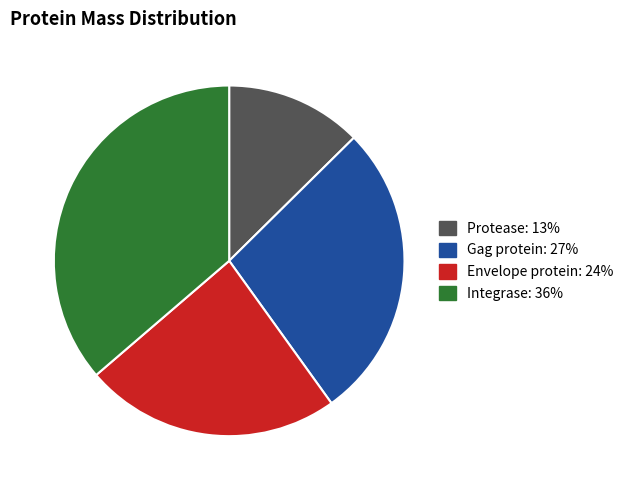

Is the sum of Gag protein and Protease greater than half?

No